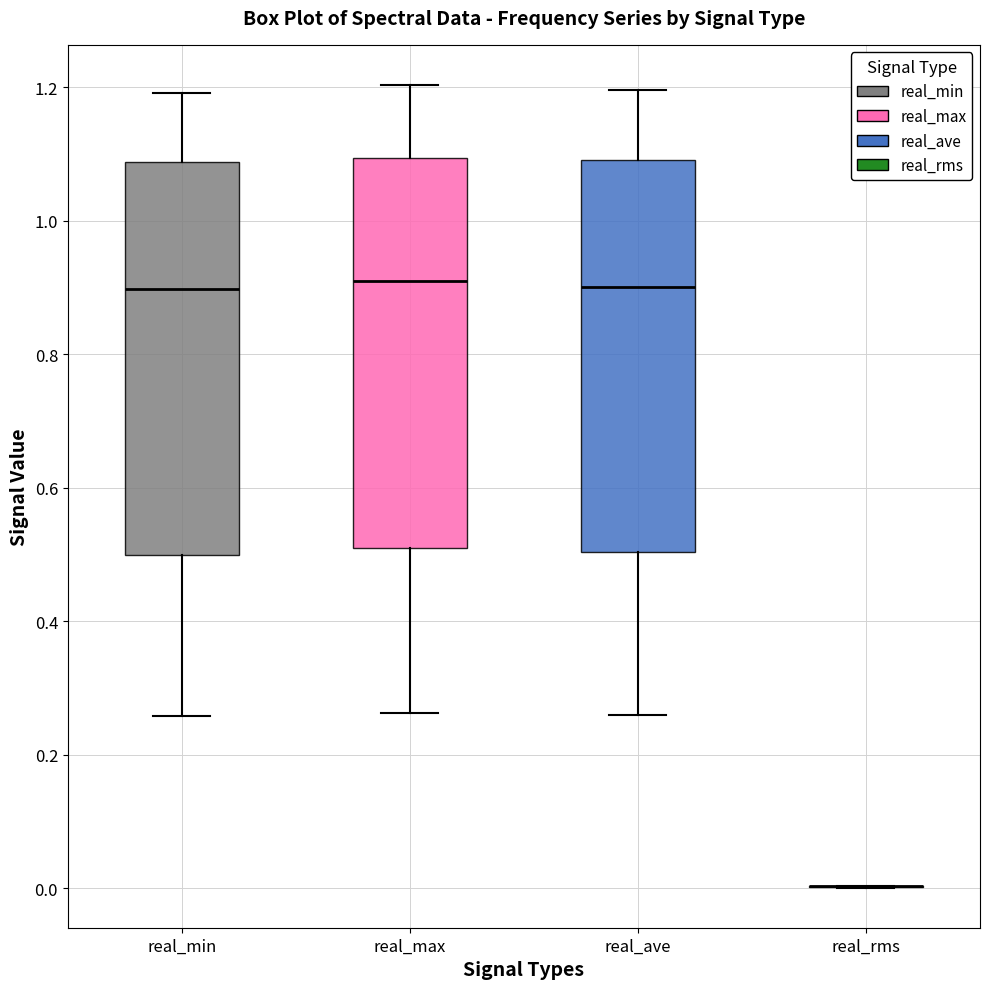

Where is the upper edge of the box for real_min on the y-axis? The values are not printed on the chart, so give them approximately, as read against the axis.

1.08